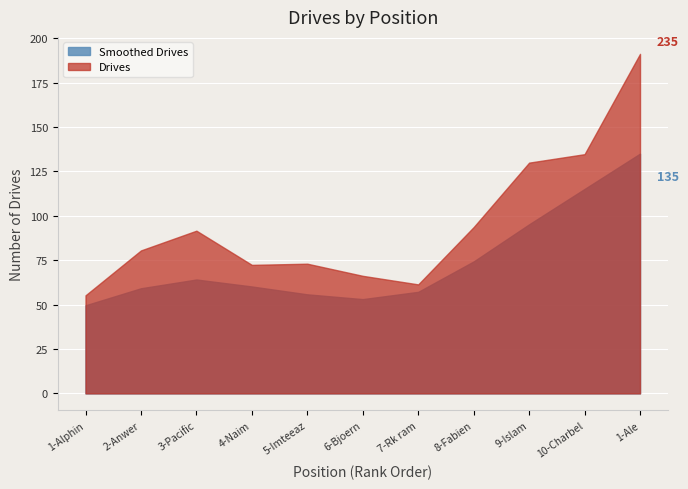

What is the difference between the Drives values at 3-Pacific and 4-Naim?

19.3